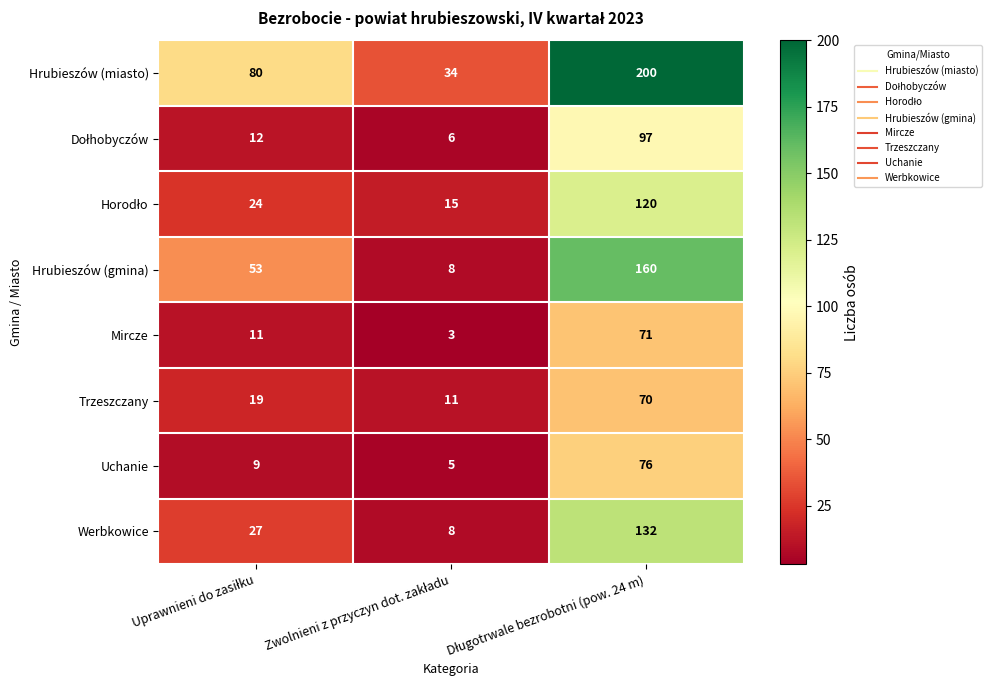

Count the Mircze values in the range 3 to 71.

3